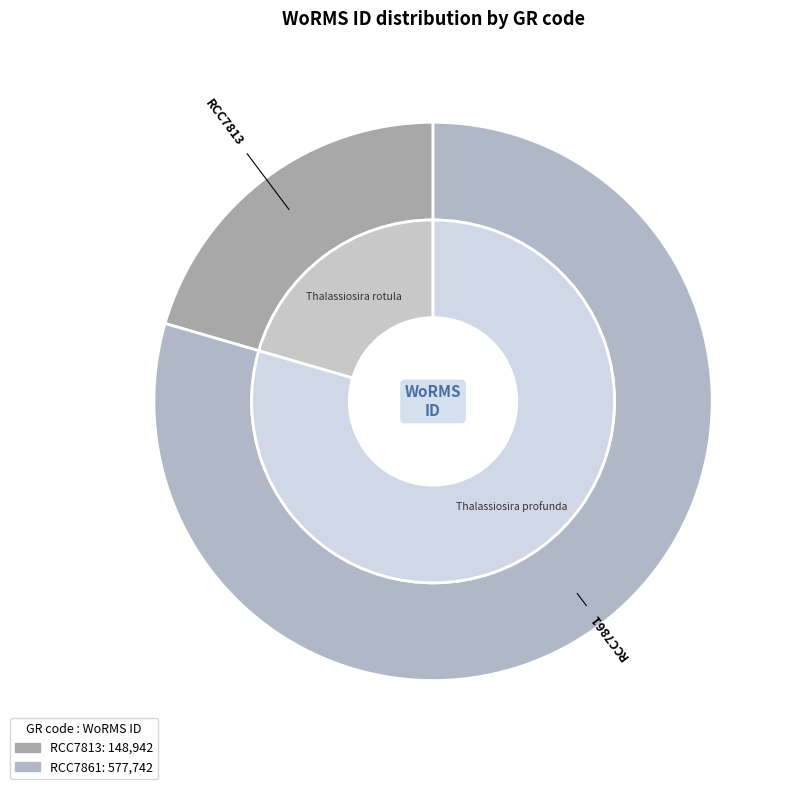

What percentage do RCC7813 and RCC7861 together represent?

100.0%